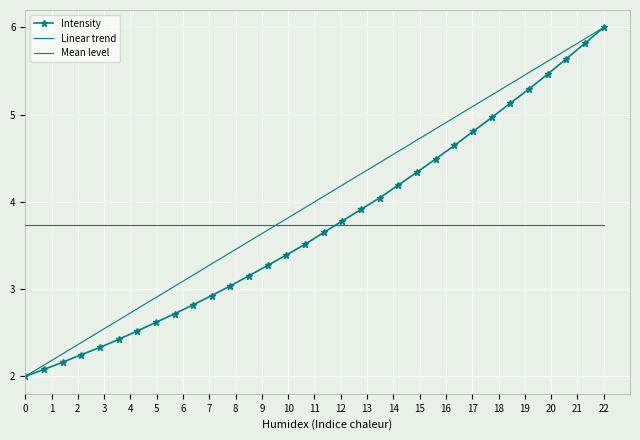

Rank the series by their maximum value, from highest to lowest.

Intensity, Linear trend, Mean level